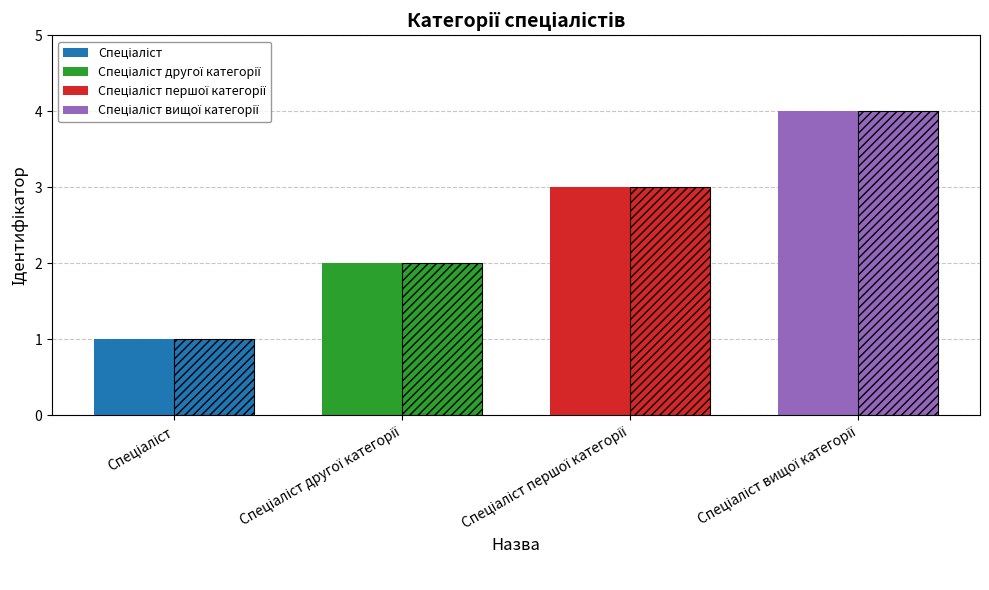

Reading left to right, transcribe all the data shown in this chart.

1	2	3	4